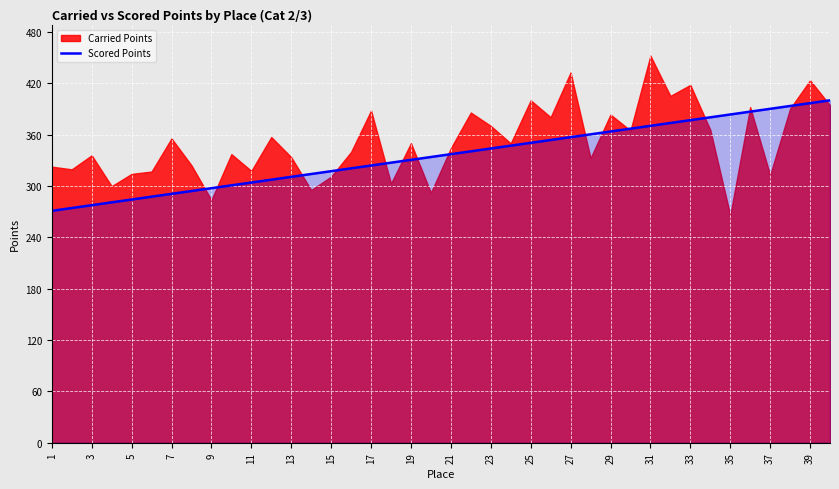

True or false: Scored Points has a value of 304.0 at 11.

True